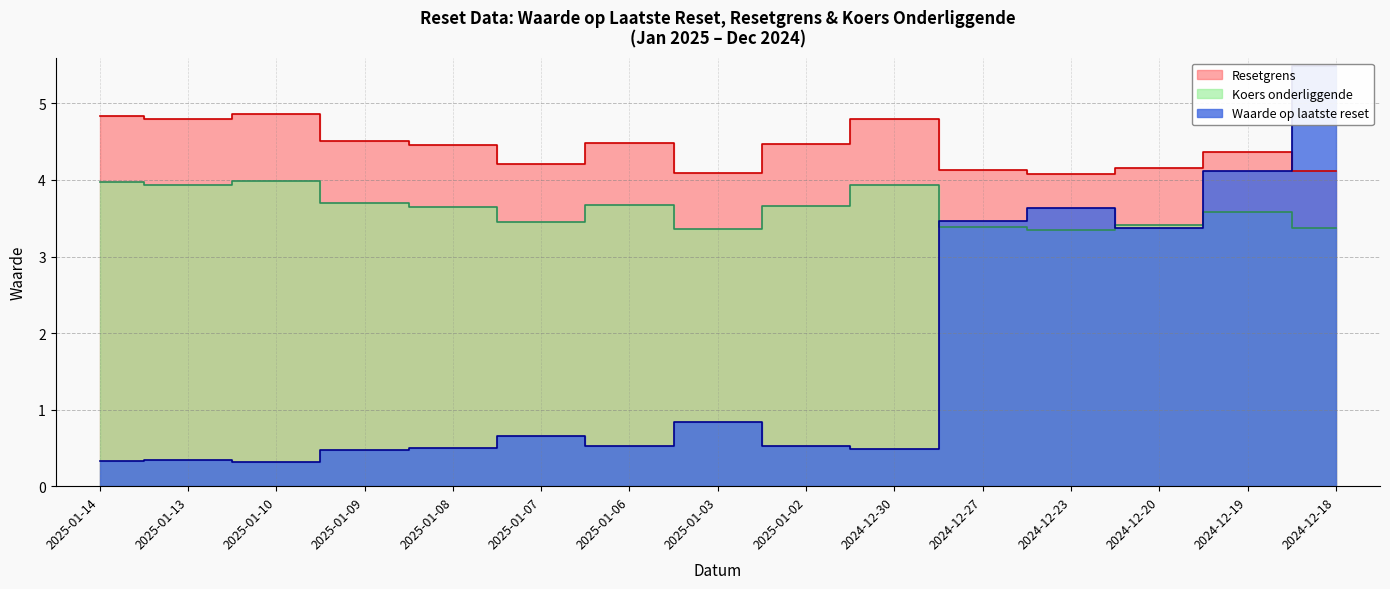

What is the average value of the Koers onderliggende series?

3.6